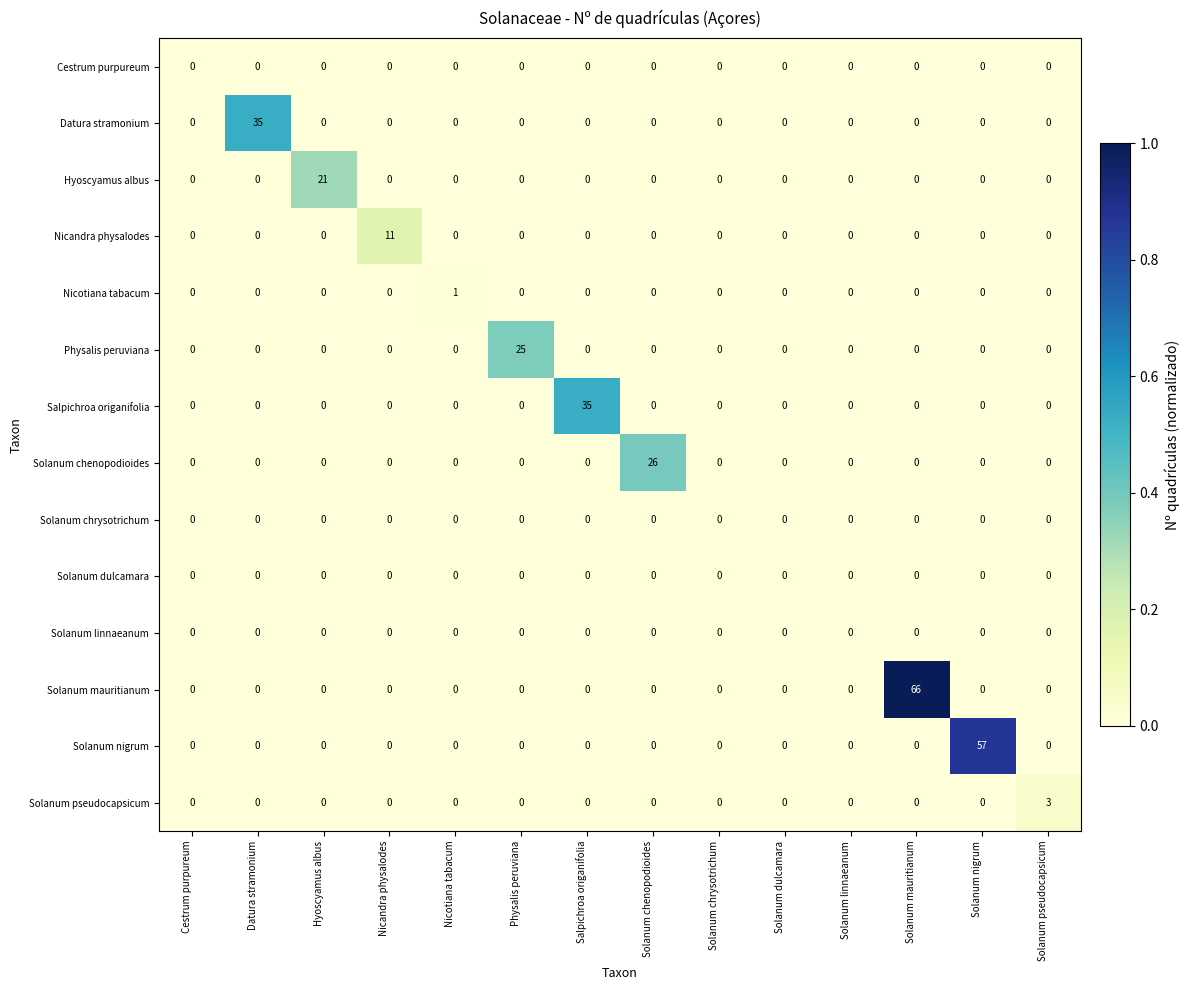

True or false: Solanum chrysotrichum has a value of 0 at Hyoscyamus albus.

True